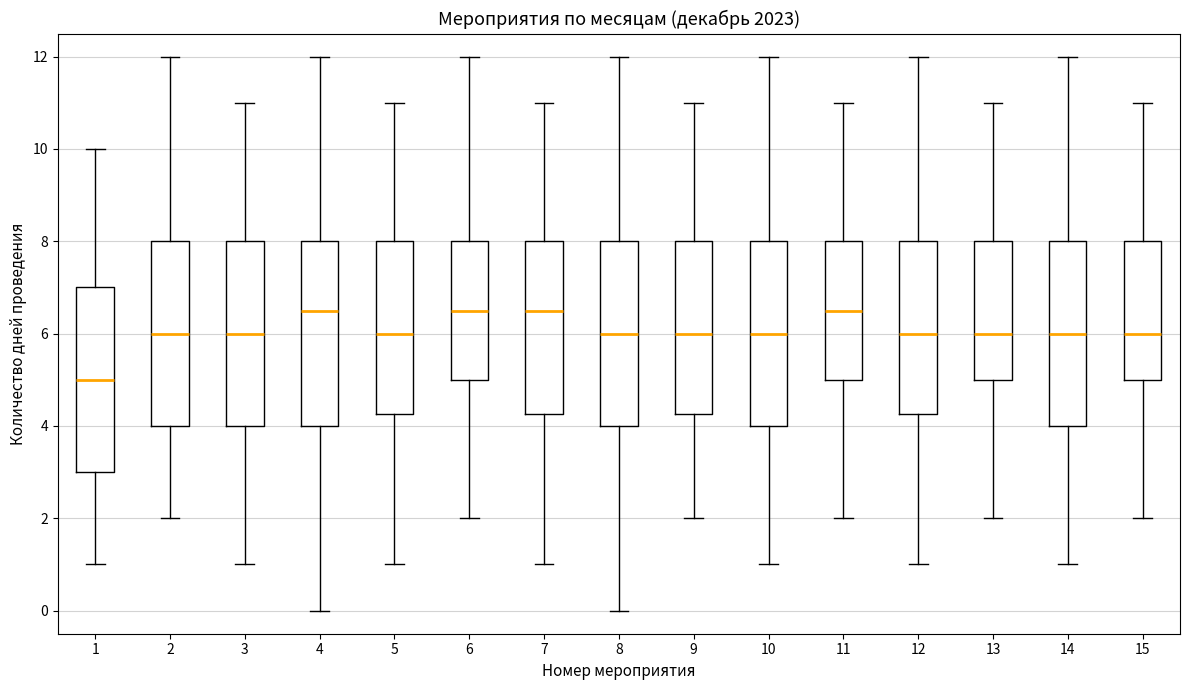

Where is the upper edge of the box at x = 11 on the y-axis? The values are not printed on the chart, so give them approximately, as read against the axis.

8.0